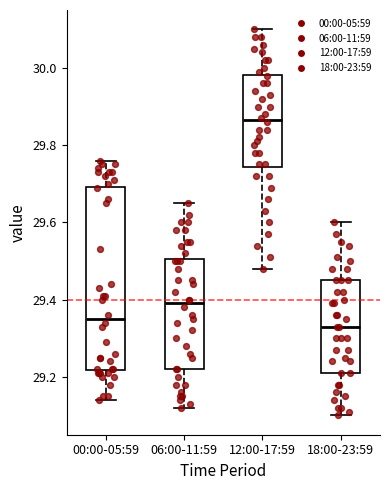

Where does the median line of the box for 06:00-11:59 sit on the y-axis? The values are not printed on the chart, so give them approximately, as read against the axis.

29.40